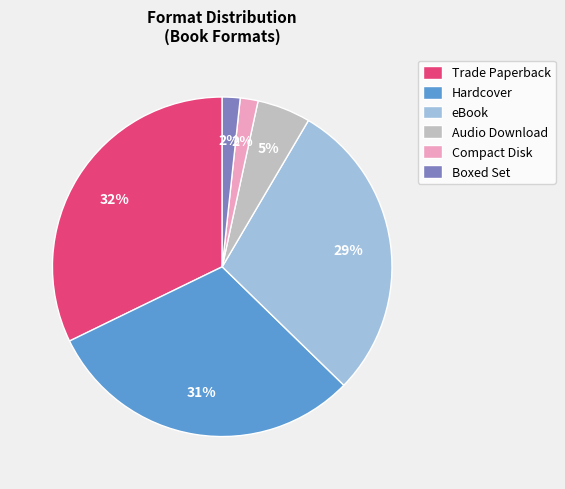

Is the sum of Boxed Set and Compact Disk greater than half?

No